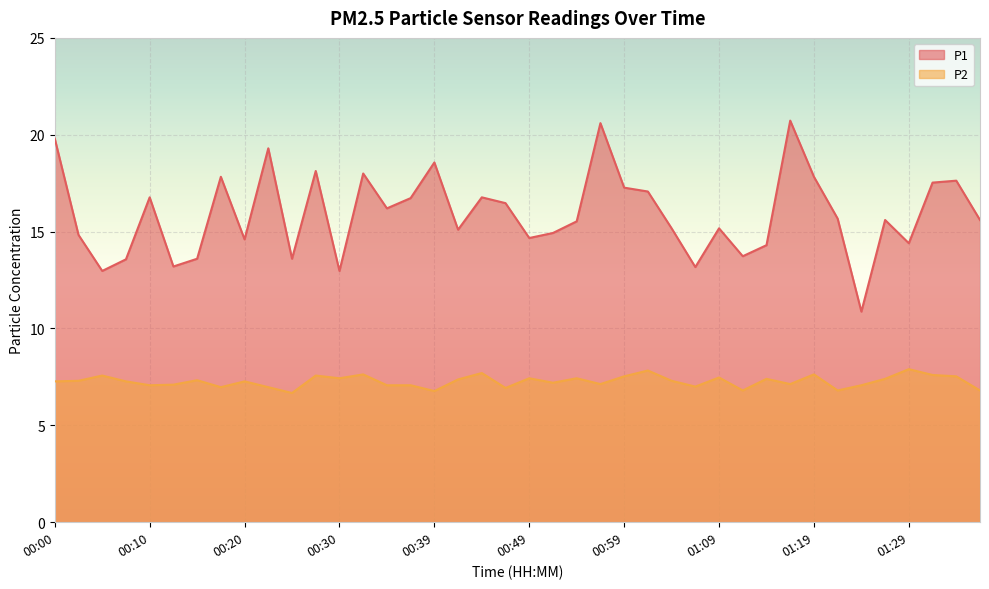

At how many categories does at least one series exceed 6?

40